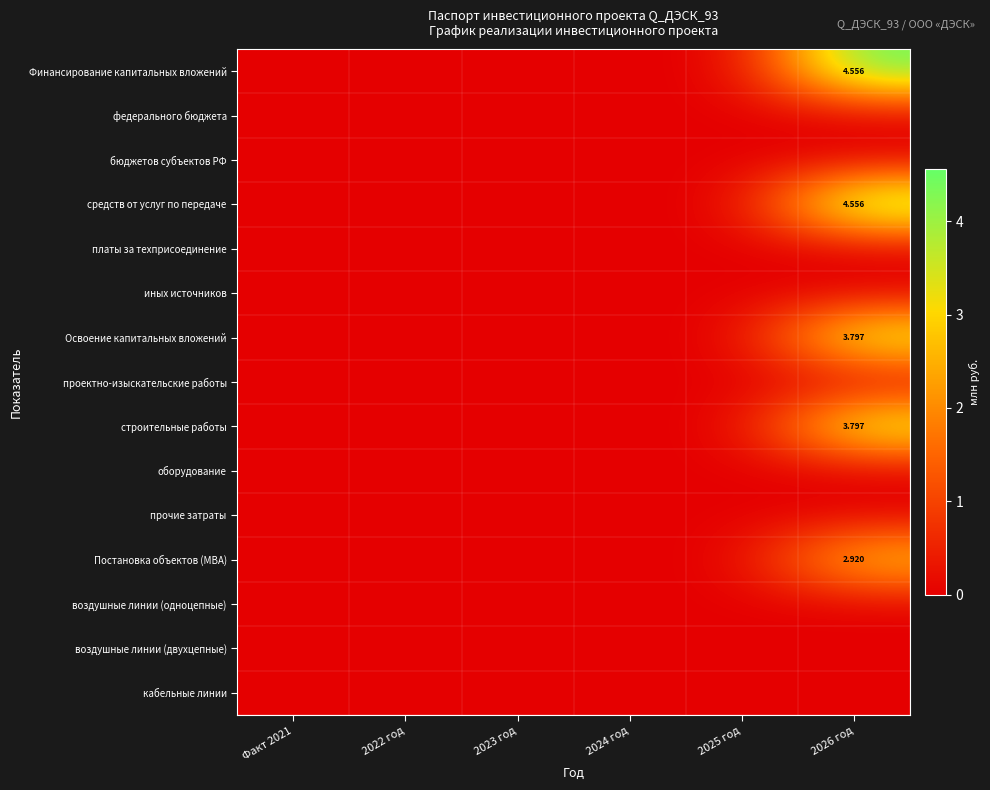

Between 2025 год and 2026 год, which series saw the biggest shift?

Финансирование капитальных вложений